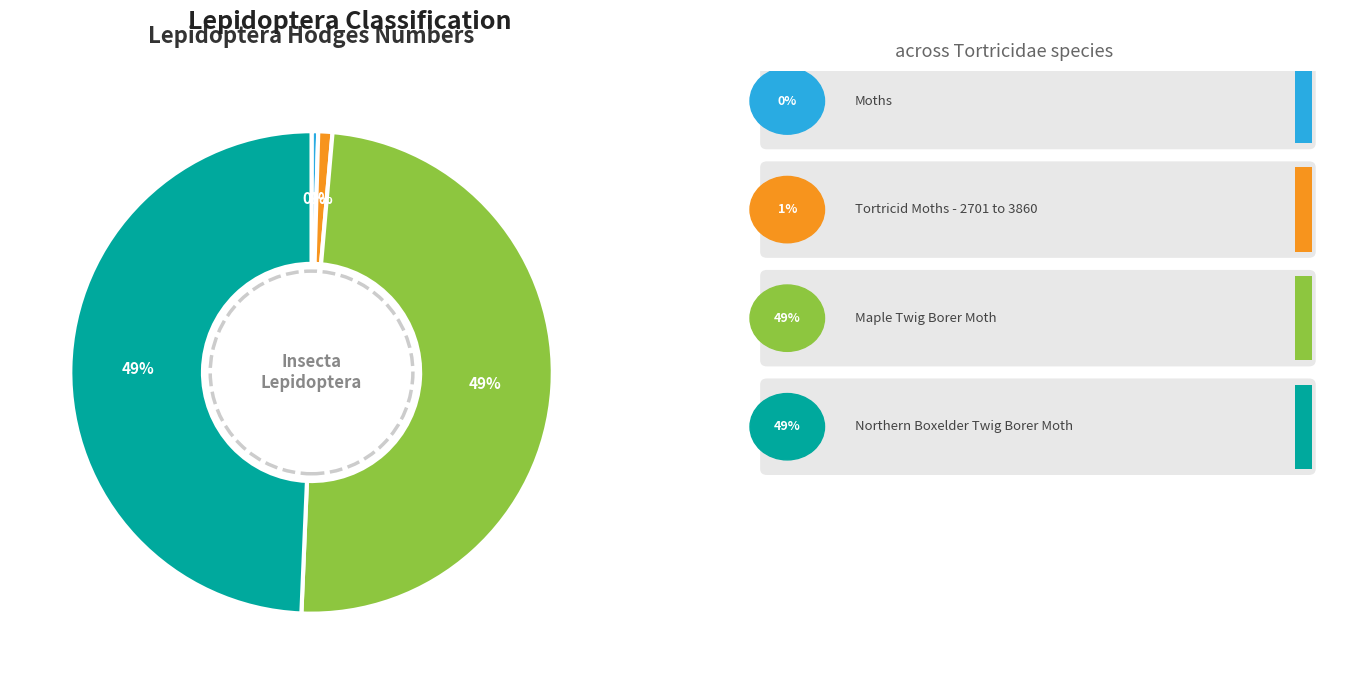

Does any single category account for the majority?

No